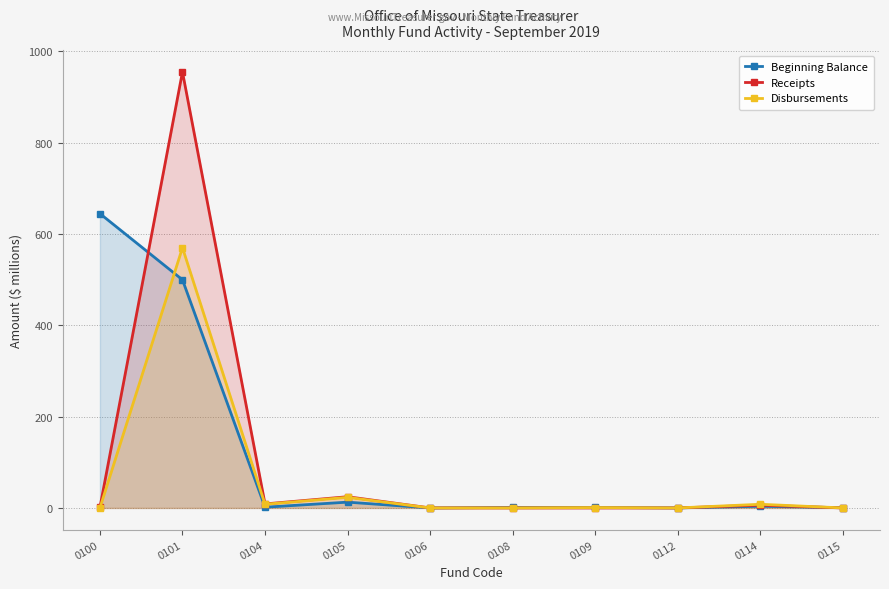

How many intersections are there between Beginning Balance and Disbursements?

4